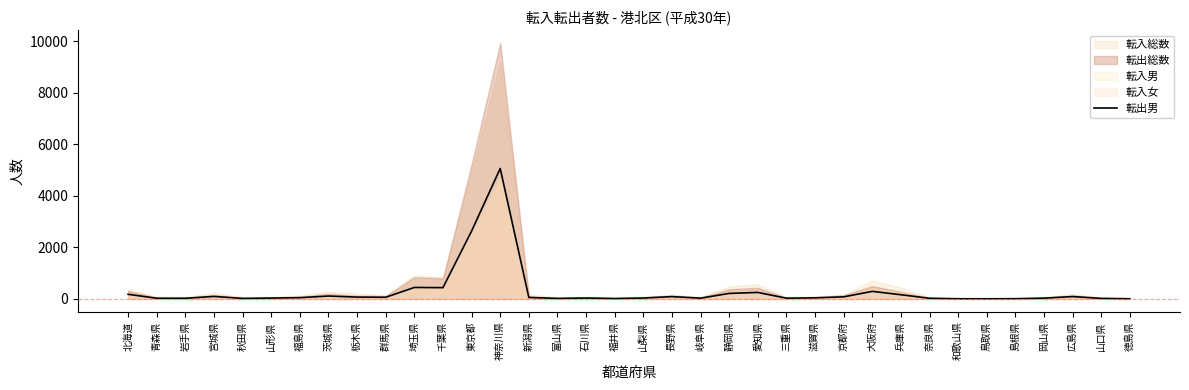

True or false: the data has more than 2 interior local peaks.

True